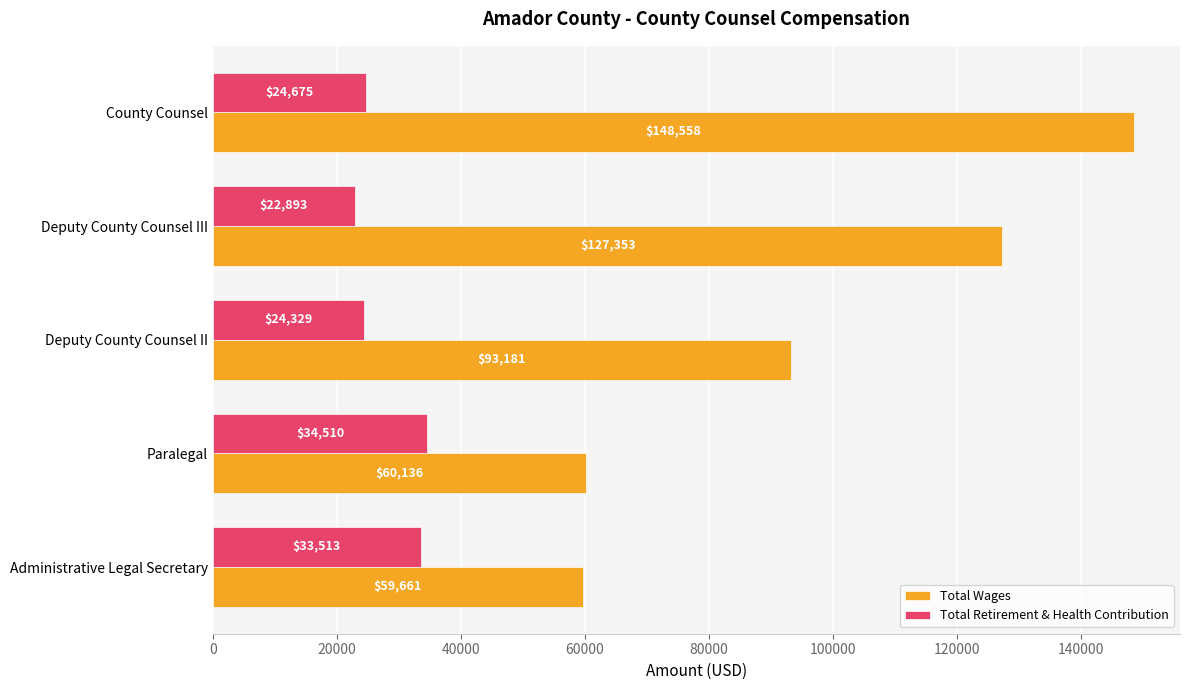

What is the difference between the Total Wages values at Deputy County Counsel II and Administrative Legal Secretary?

33520